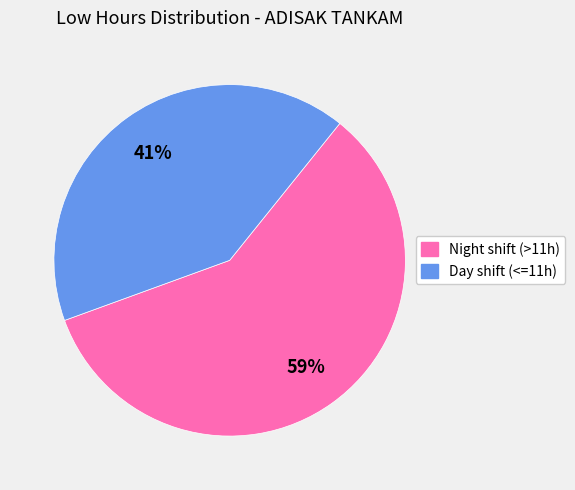

To the nearest percent, what is the average slice percentage?

50%